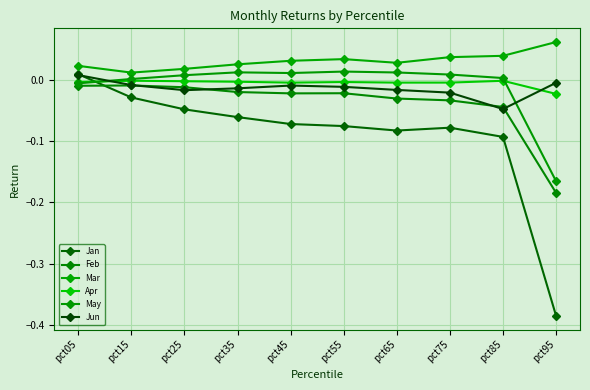

What is the minimum value for Feb?

-0.2